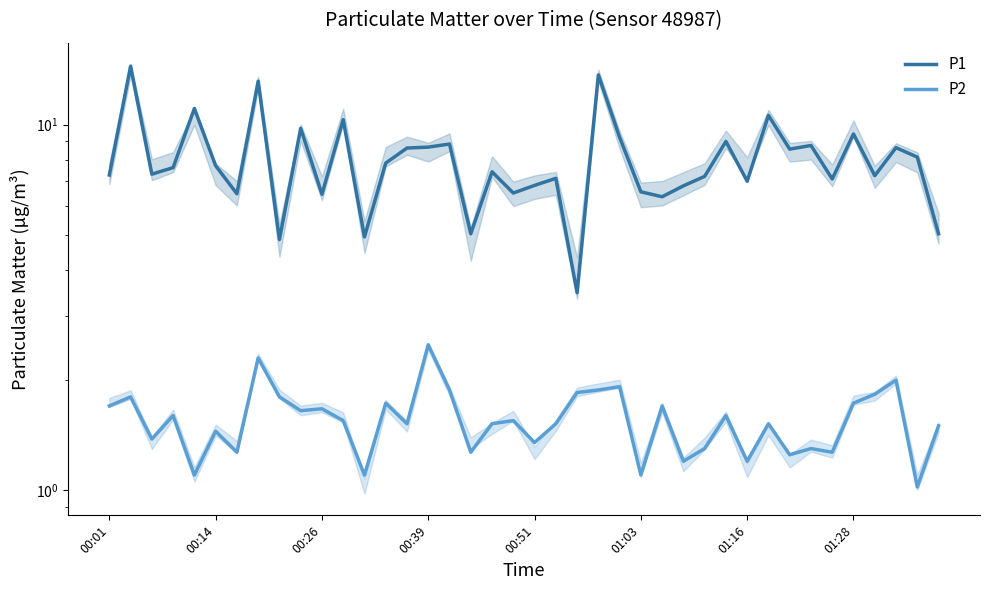

How many distinct data groups are displayed?

2